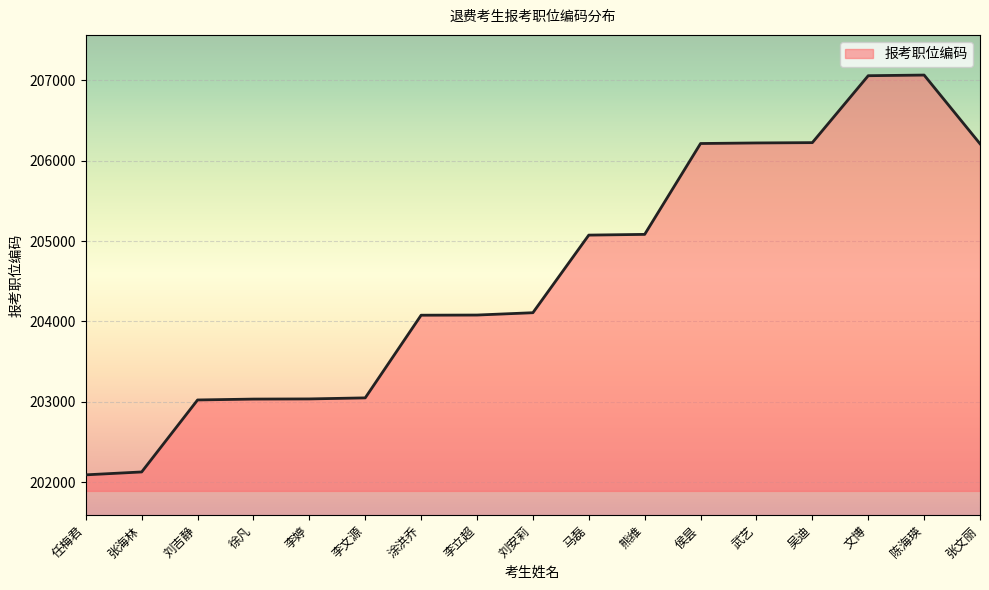

What is the greatest value displayed?

207066